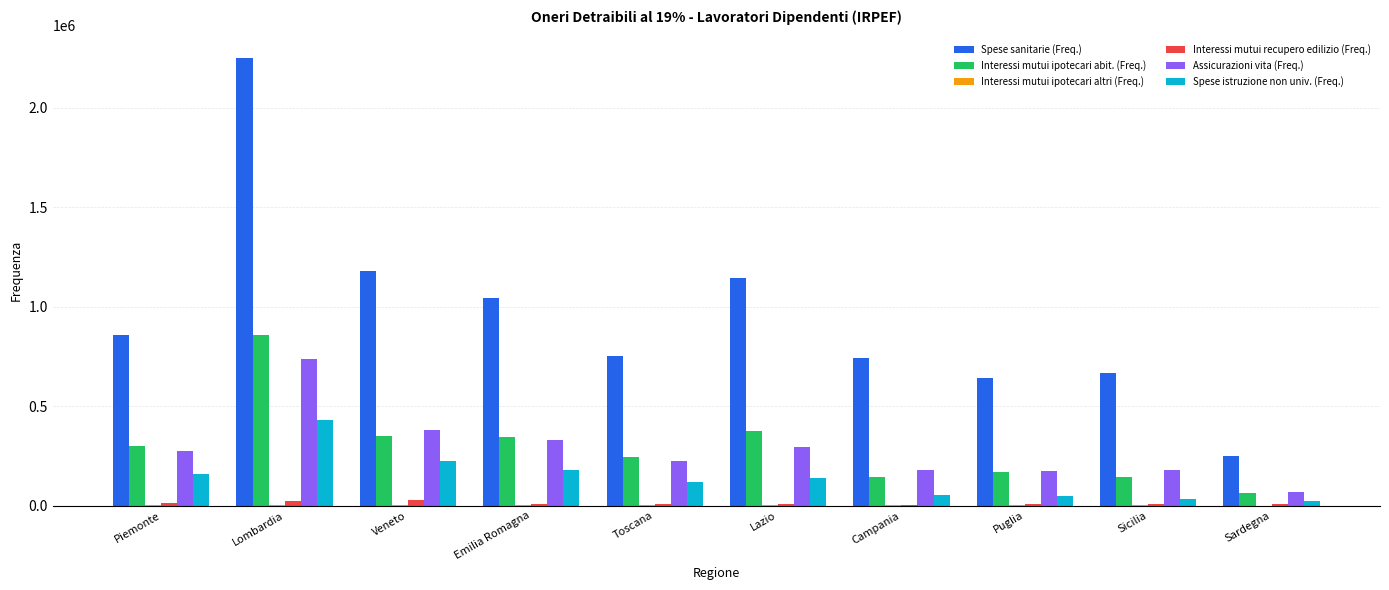

What is the greatest value displayed?

2251166